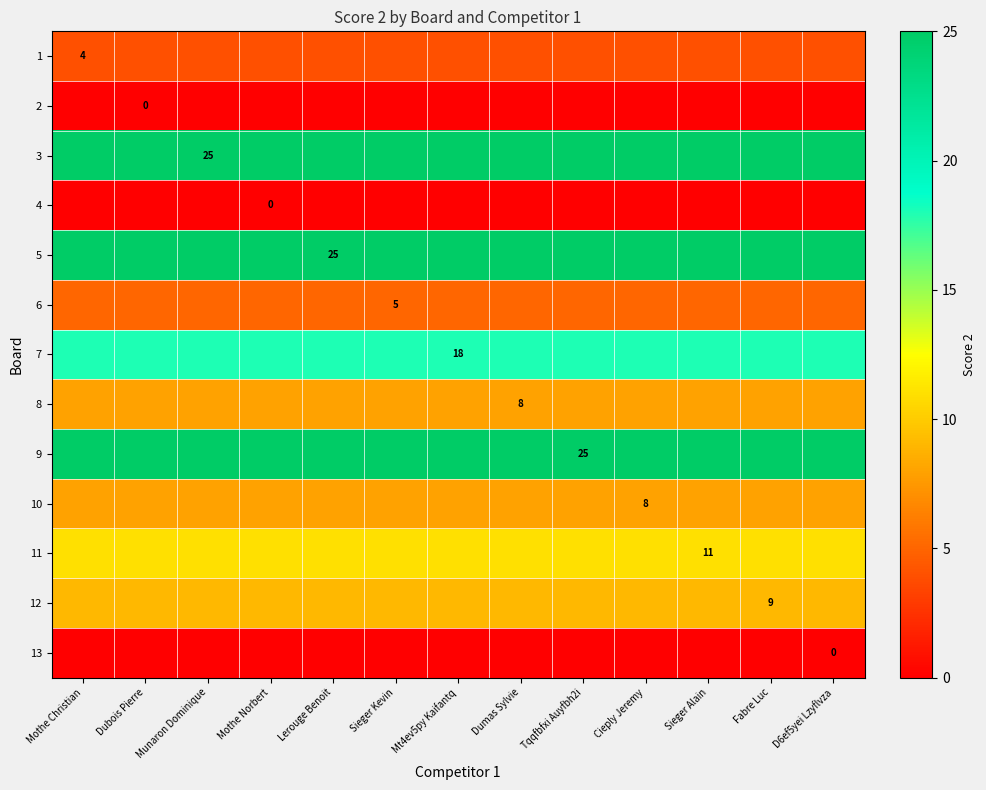

At how many categories does at least one series exceed 9?

13